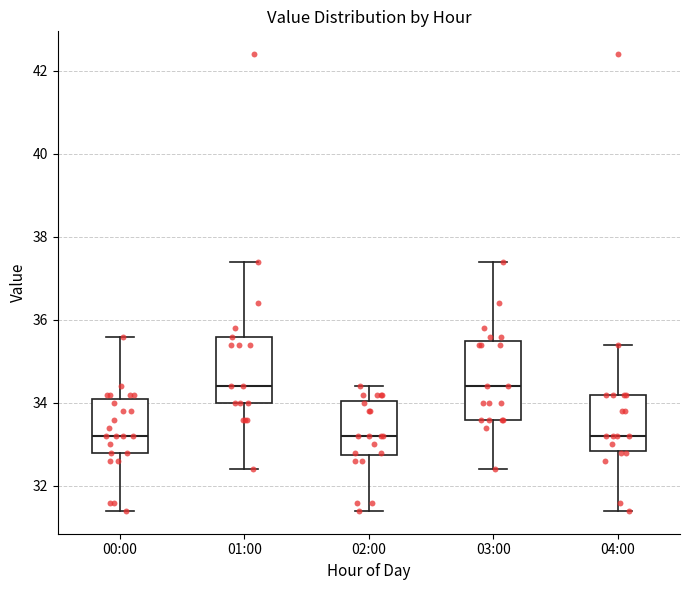

Reading left to right, transcribe this box plot: for each box, give where its median line is, the range the box spans, and where its two whiskers end, as read against the y-axis. The values are not printed on the chart, so give them approximately, as read against the axis.

00:00: median 33.2, box 32.8 to 34.2, whiskers 31.4 to 35.6
01:00: median 34.4, box 34.0 to 35.6, whiskers 32.4 to 37.4
02:00: median 33.2, box 32.8 to 34.0, whiskers 31.4 to 34.4
03:00: median 34.4, box 33.6 to 35.6, whiskers 32.4 to 37.4
04:00: median 33.2, box 32.8 to 34.2, whiskers 31.4 to 35.4